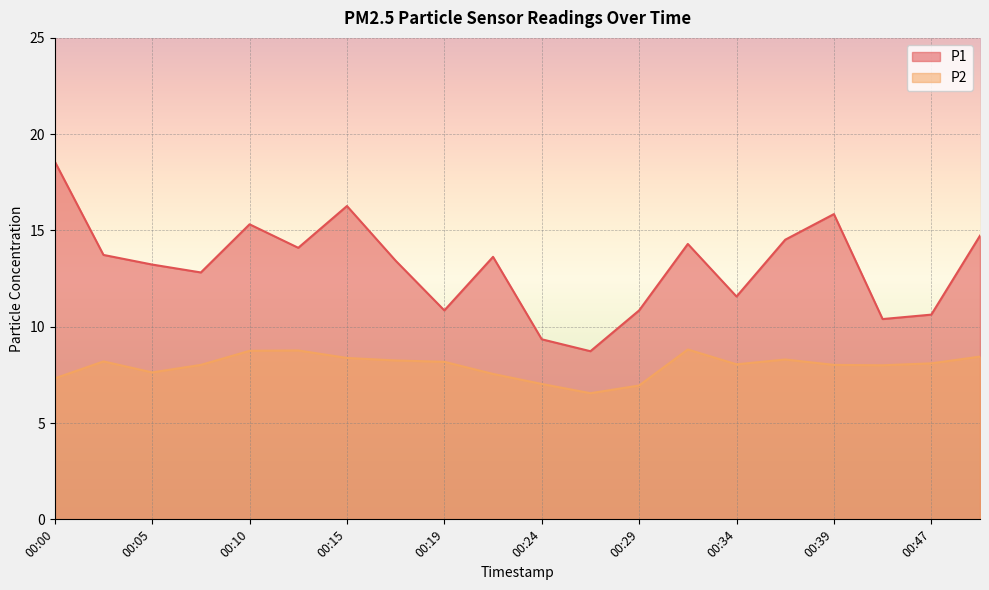

What is the difference between the maximum and minimum values in the P1 series?

9.8